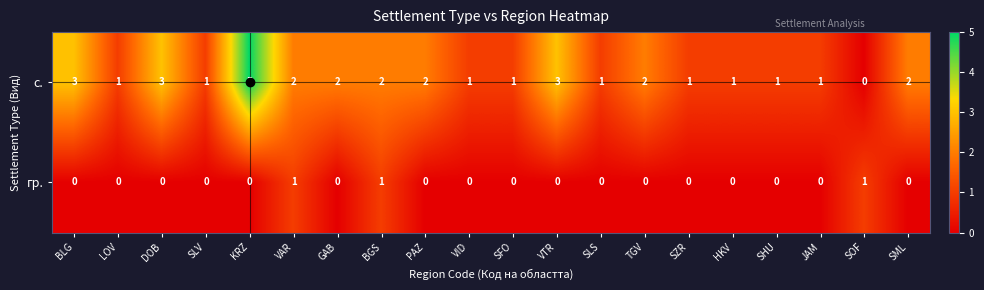

How many values in the с. series are below 2?

10